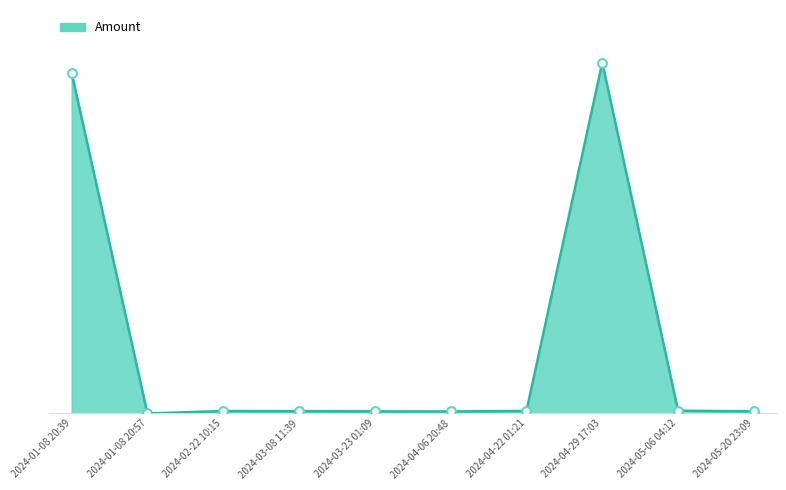

What is the ratio of the value at 2024-02-22 10:15 to the value at 2024-03-08 11:39?

1.1